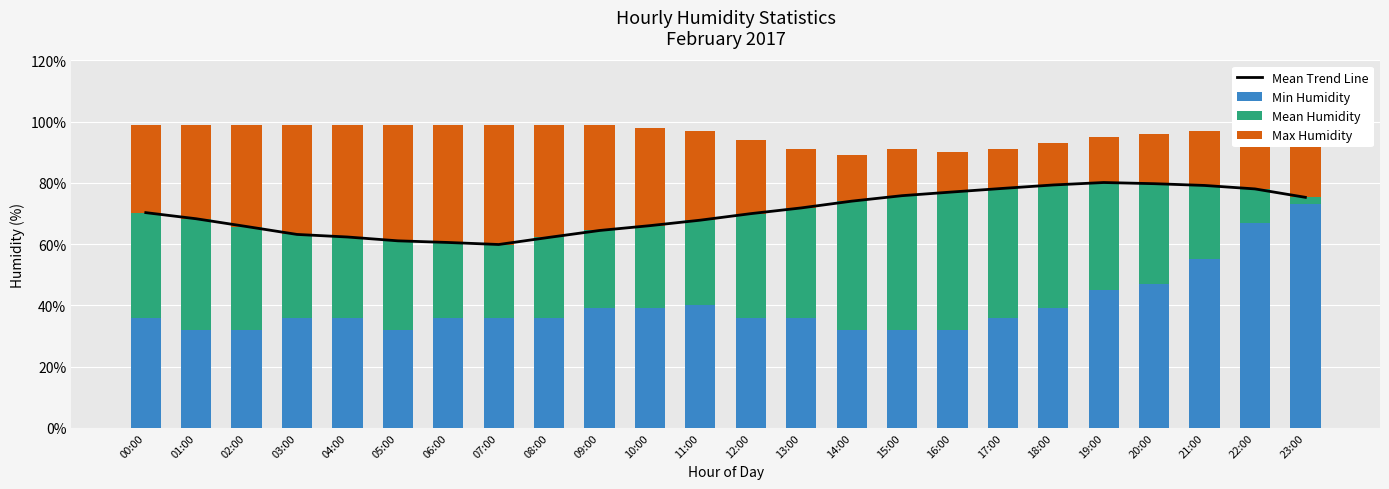

Reading left to right, extract all data points from this chart.

Mean Trend Line: 70.3	68.3	65.8	63.2	62.3	61.1	60.5	59.9	62.2	64.5	66.0	67.8	70.0	71.8	74.0	75.8	77.0	78.2	79.3	80.1	79.8	79.2	78.0	75.3
Min Humidity: 36.0	32.0	32.0	36.0	36.0	32.0	36.0	36.0	36.0	39.0	39.0	40.0	36.0	36.0	32.0	32.0	32.0	36.0	39.0	45.0	47.0	55.0	67.0	73.0
Mean Humidity: 34.3	36.3	33.8	27.2	26.3	29.1	24.5	23.9	26.2	25.5	27.0	27.8	34.0	35.8	42.0	43.8	45.0	42.2	40.3	35.1	32.8	24.2	11.0	2.3
Max Humidity: 28.7	30.7	33.2	35.8	36.7	37.9	38.5	39.1	36.8	34.5	32.0	29.2	24.0	19.2	15.0	15.2	13.0	12.8	13.7	14.9	16.2	17.8	21.0	23.7